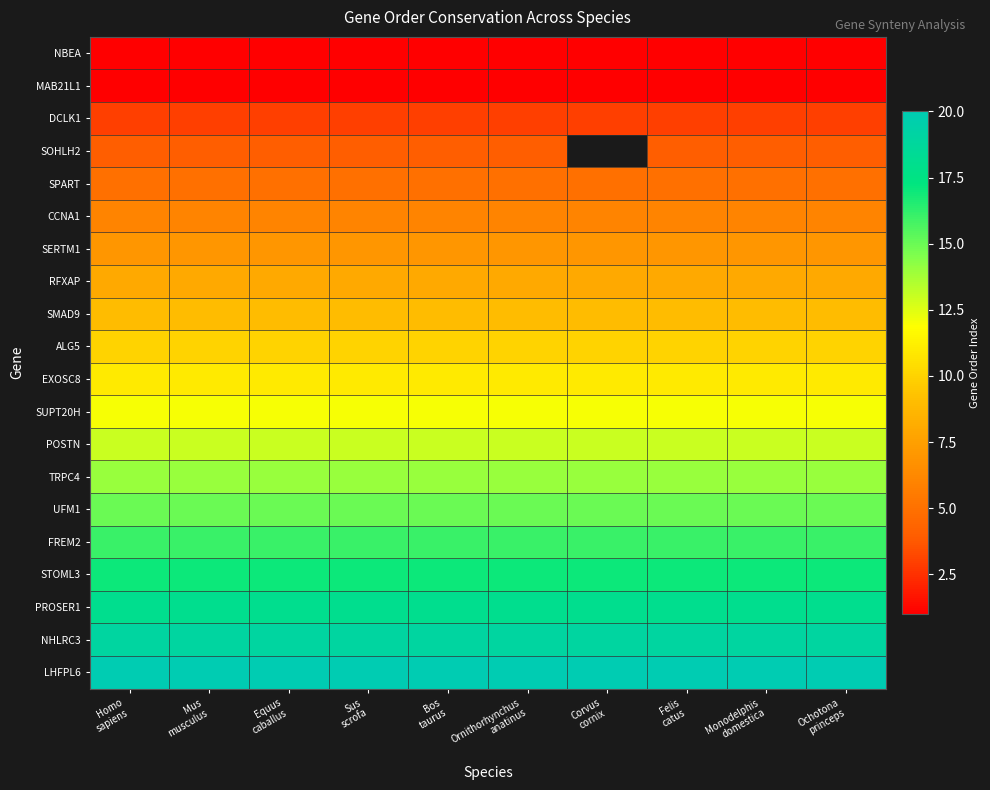

The value of CCNA1 at Corvus cornix is 6.0. True or false?

True